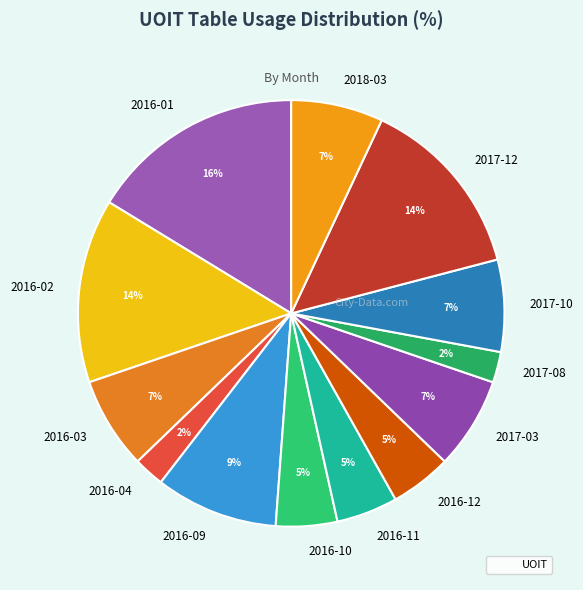

Combined, do 2017-10 and 2016-03 account for over 50%?

No